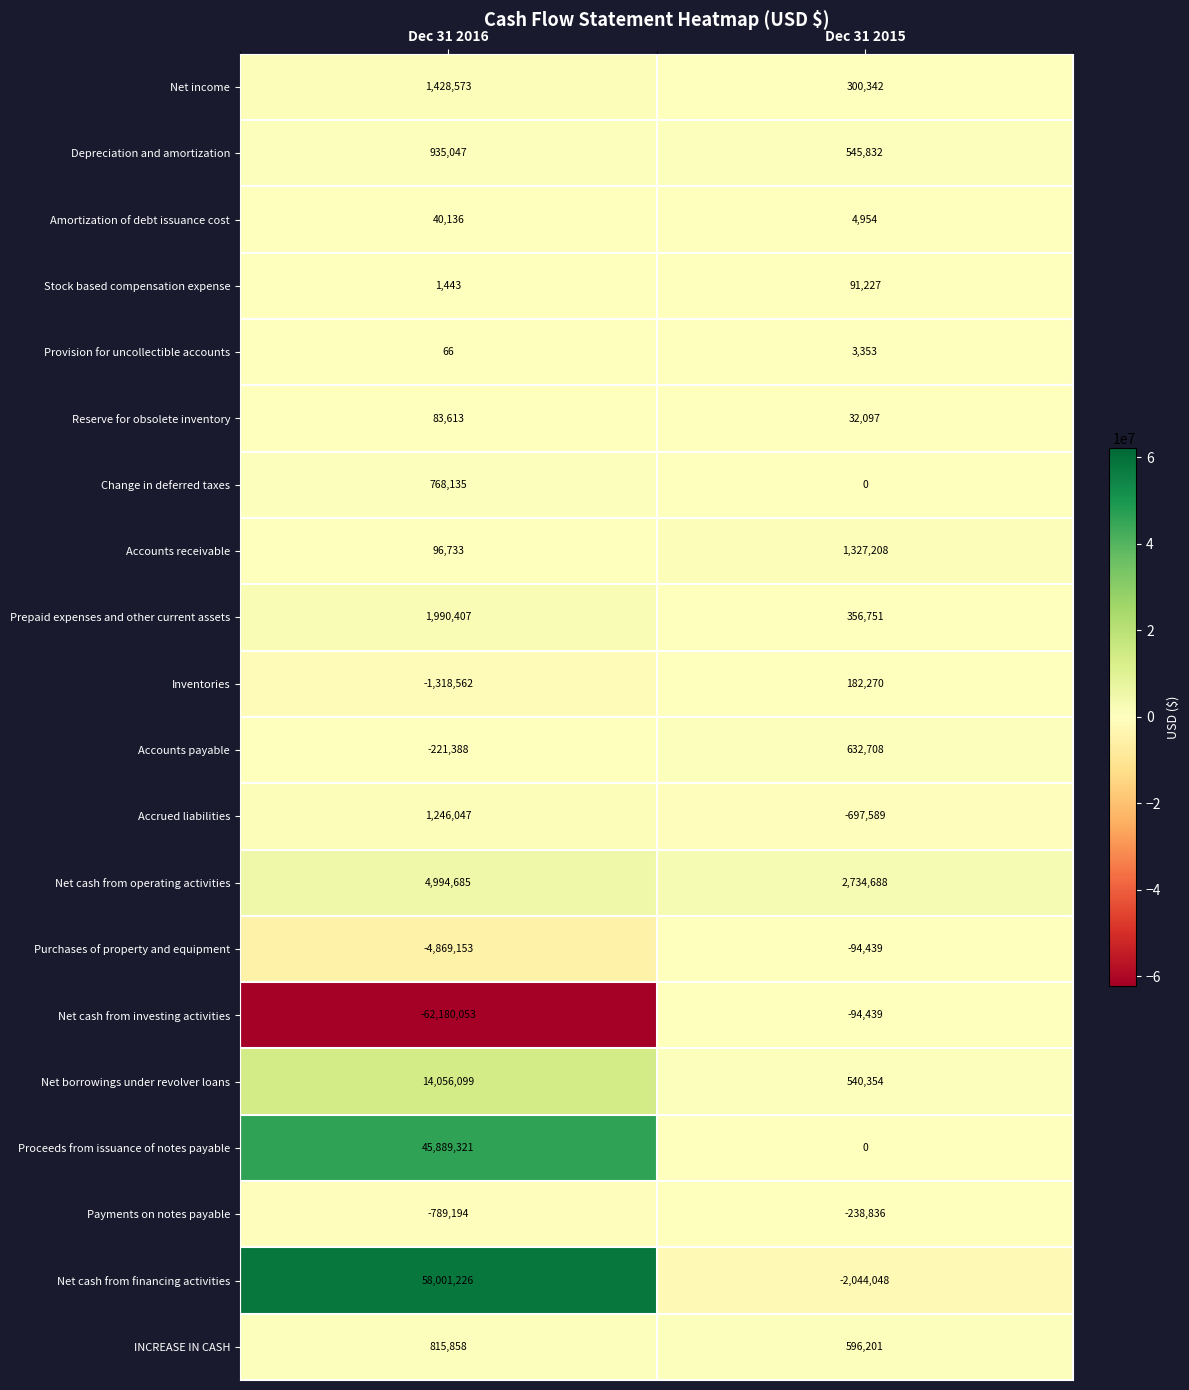

Between Dec 31 2016 and Dec 31 2015, which series saw the biggest shift?

Net cash from investing activities